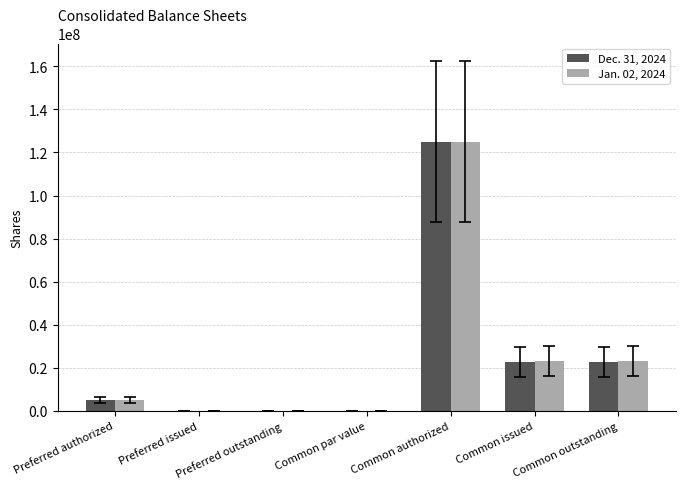

What are all the series names shown in the legend?

Dec. 31, 2024, Jan. 02, 2024